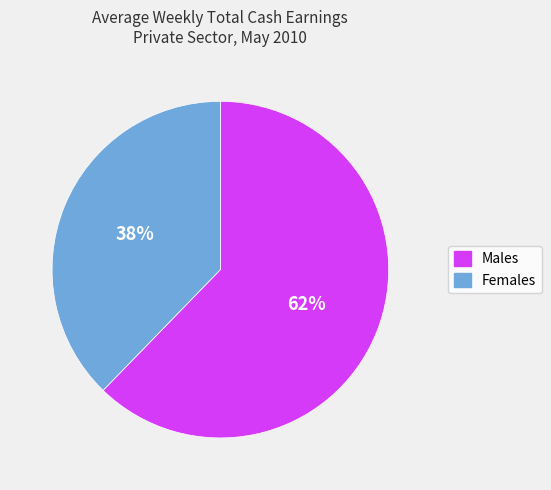

Count the number of slices in the pie.

2